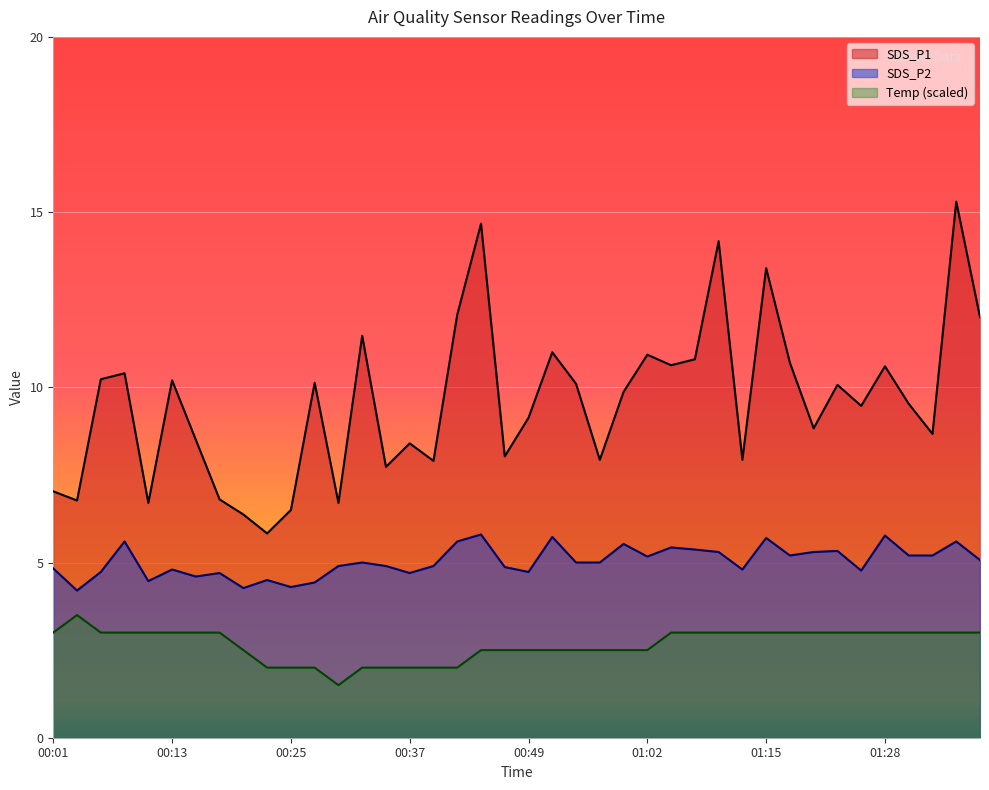

What is the average value of the Temp series?

2.7